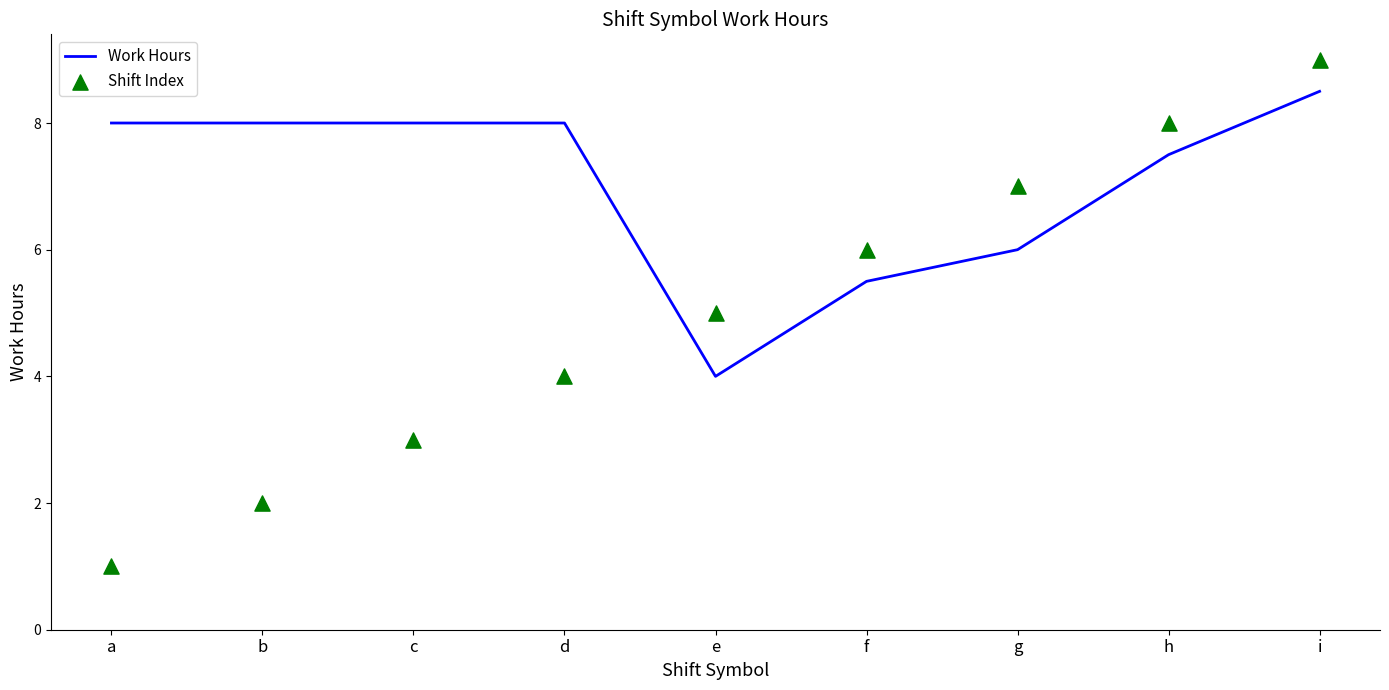

Which series has the largest total across all categories?

Work Hours